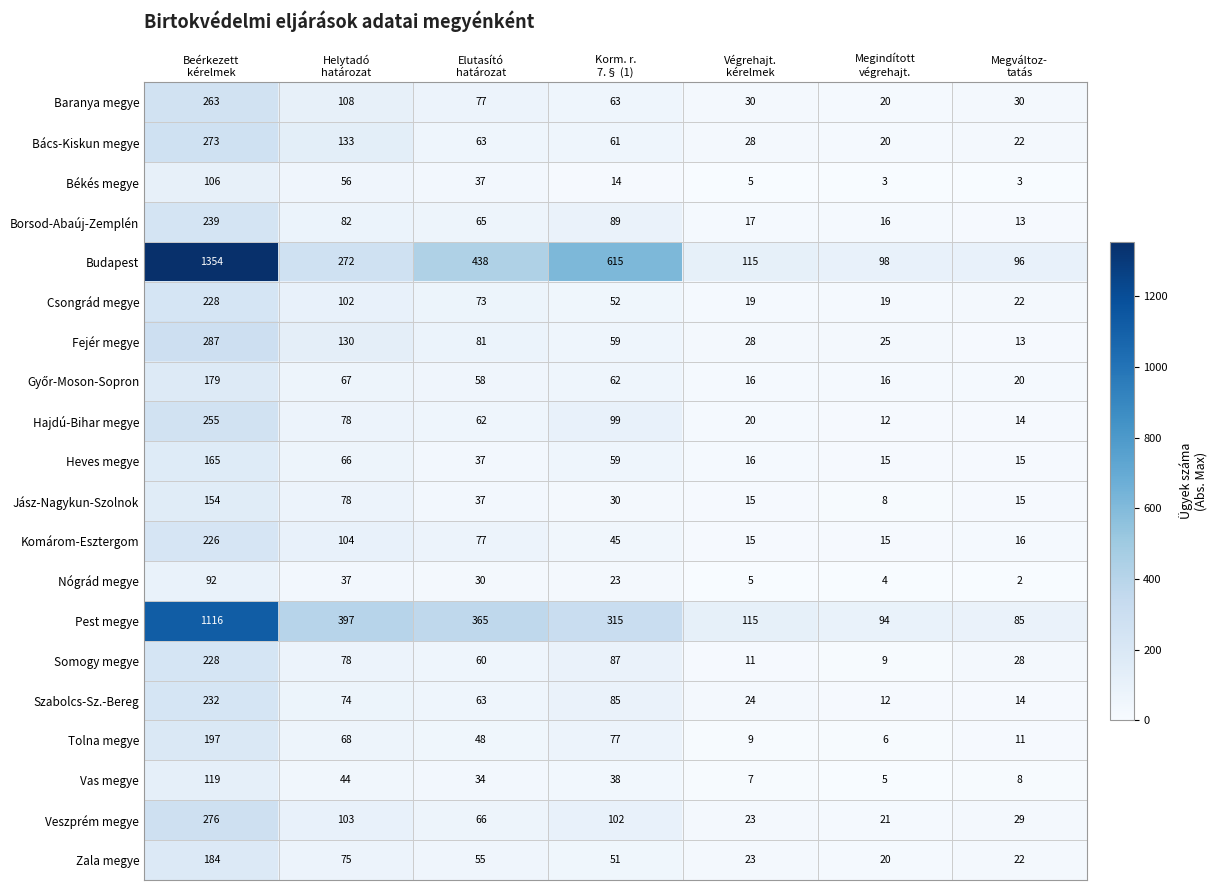

What is the sum of all Somogy megye values?

501